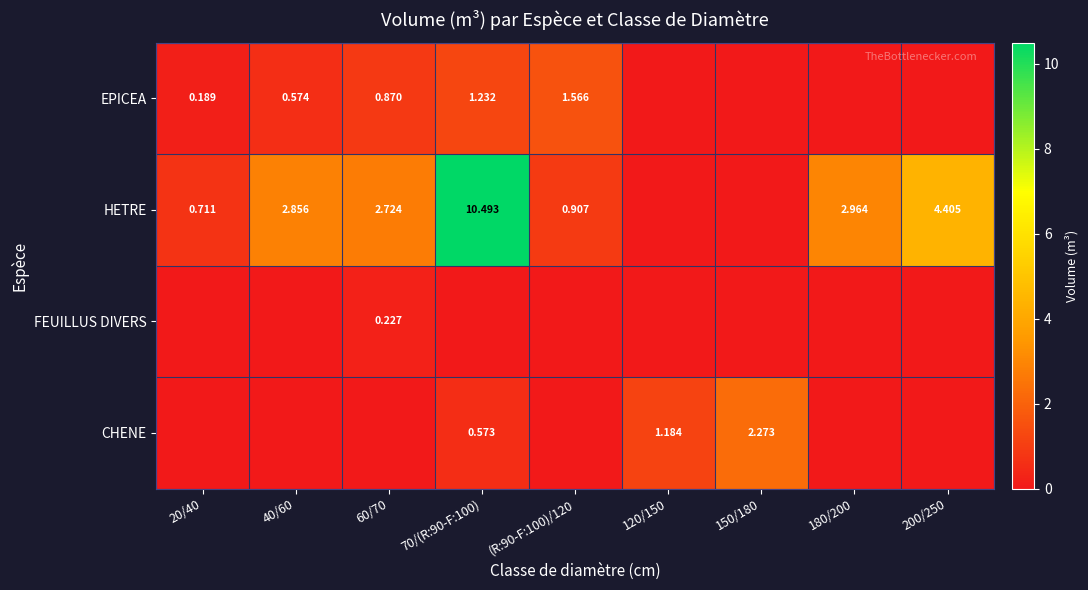

What is the difference between the maximum and minimum values in the EPICEA series?

1.6